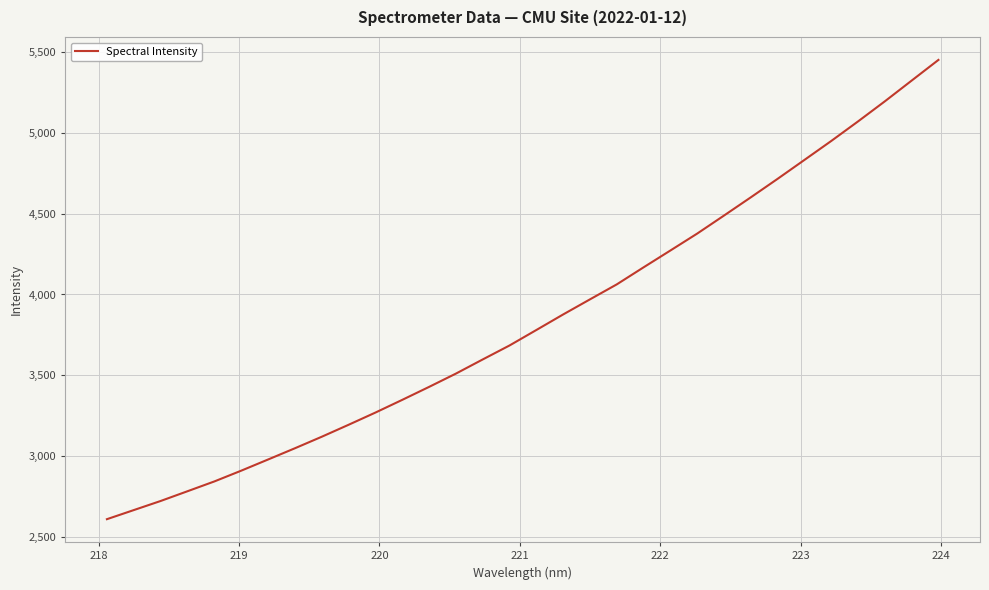

What is the maximum value shown in the chart?

5452.5